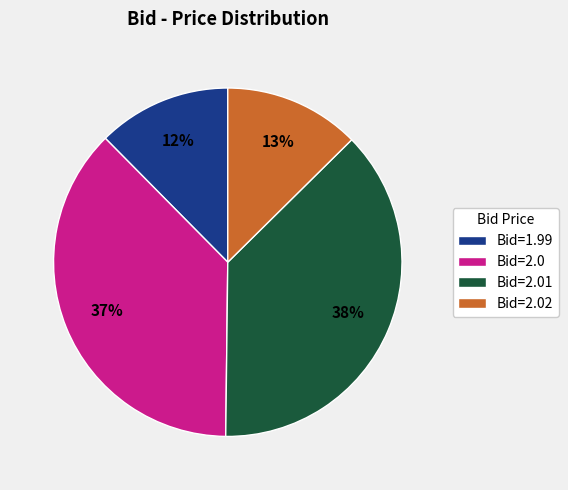

To the nearest percent, what is the average slice percentage?

25%